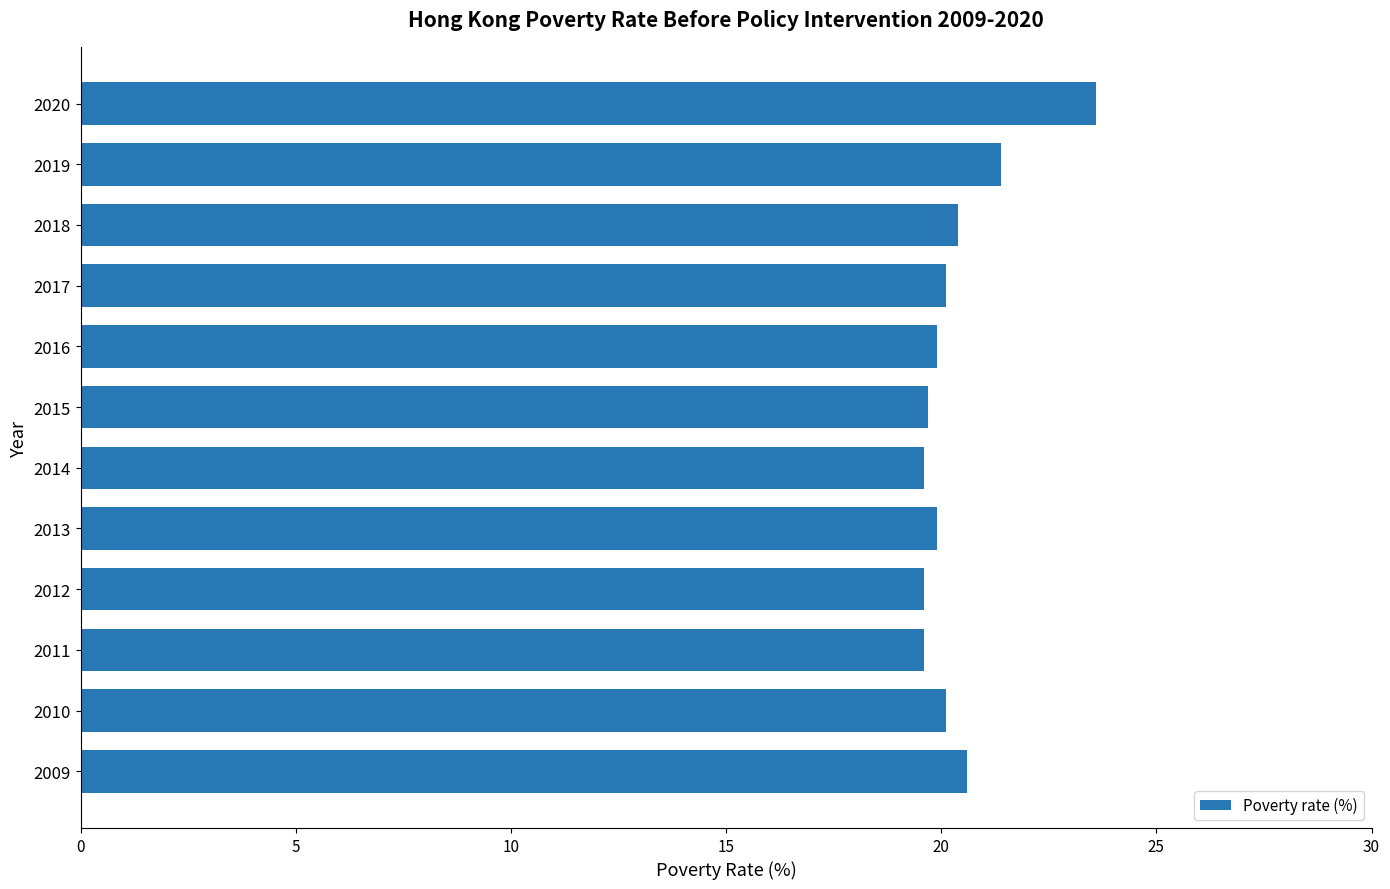

What is the change in value from 2011 to 2018?

+0.8